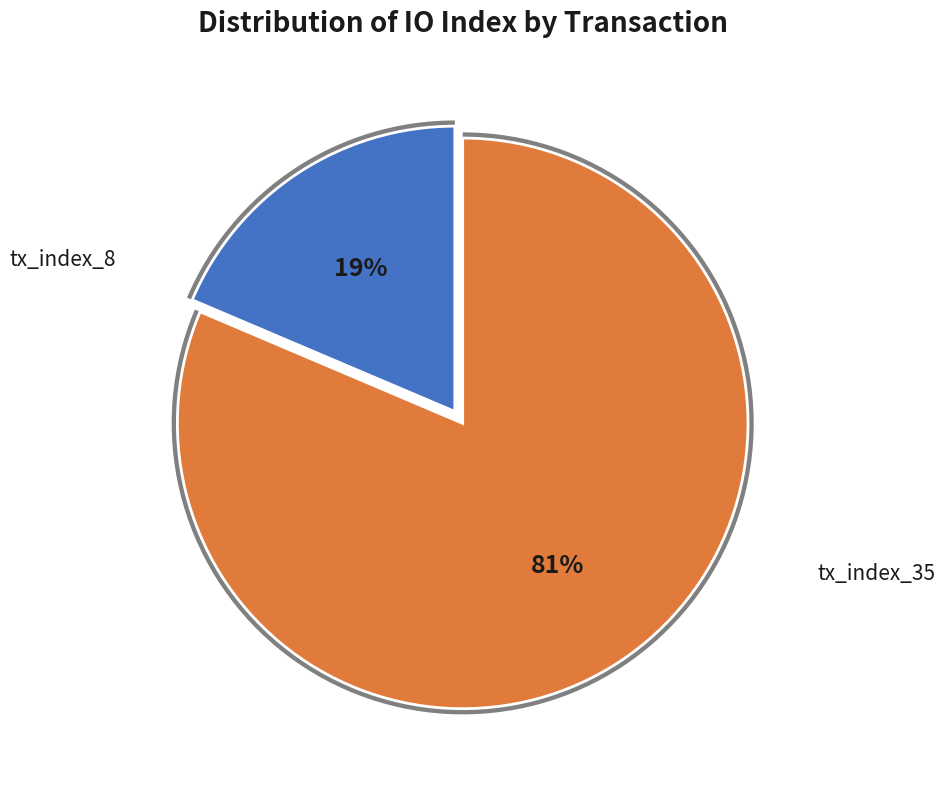

How many slices are in this pie chart?

2